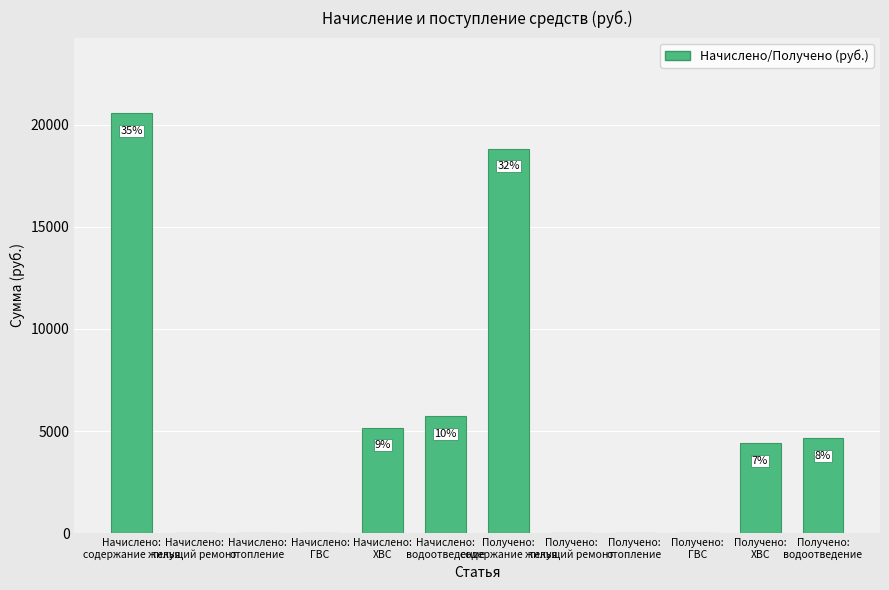

Are the bars horizontal?

No